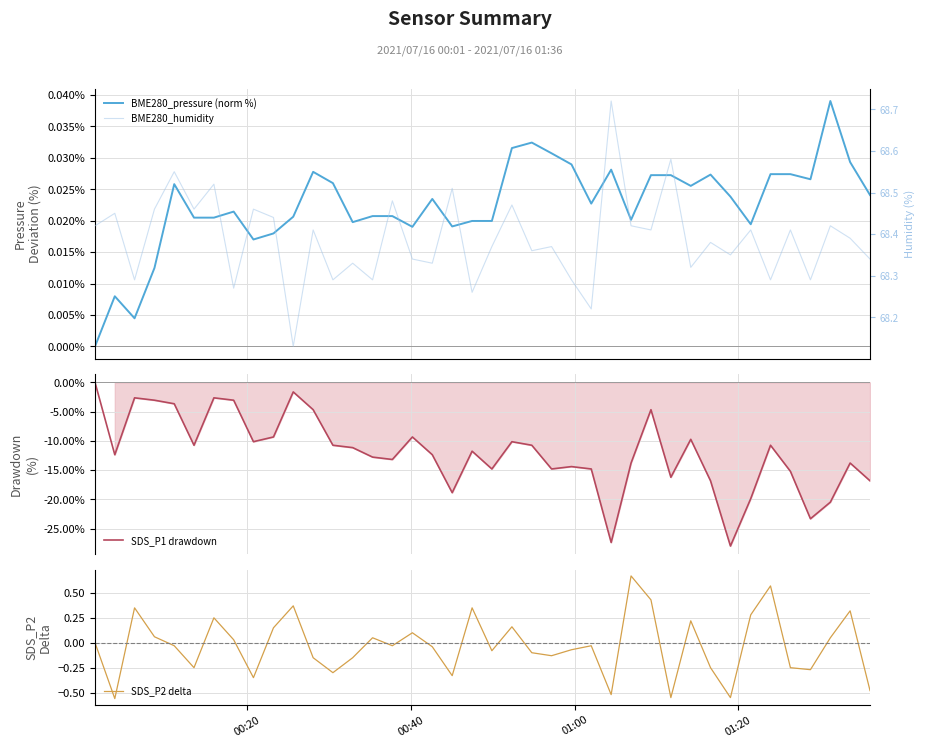

True or false: BME280_humidity and SDS_P2 delta intersect in this chart.

False